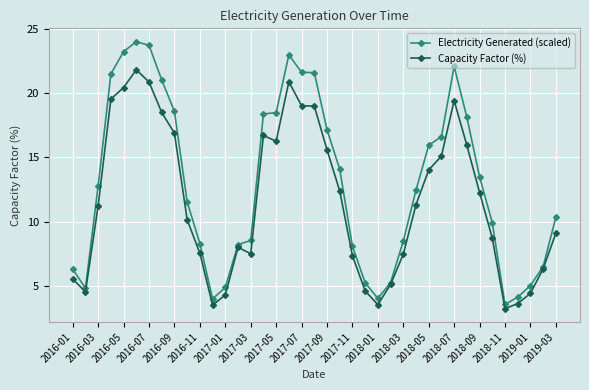

List the series in order of their overall mean, lowest first.

Capacity Factor (%), Electricity Generated (scaled)